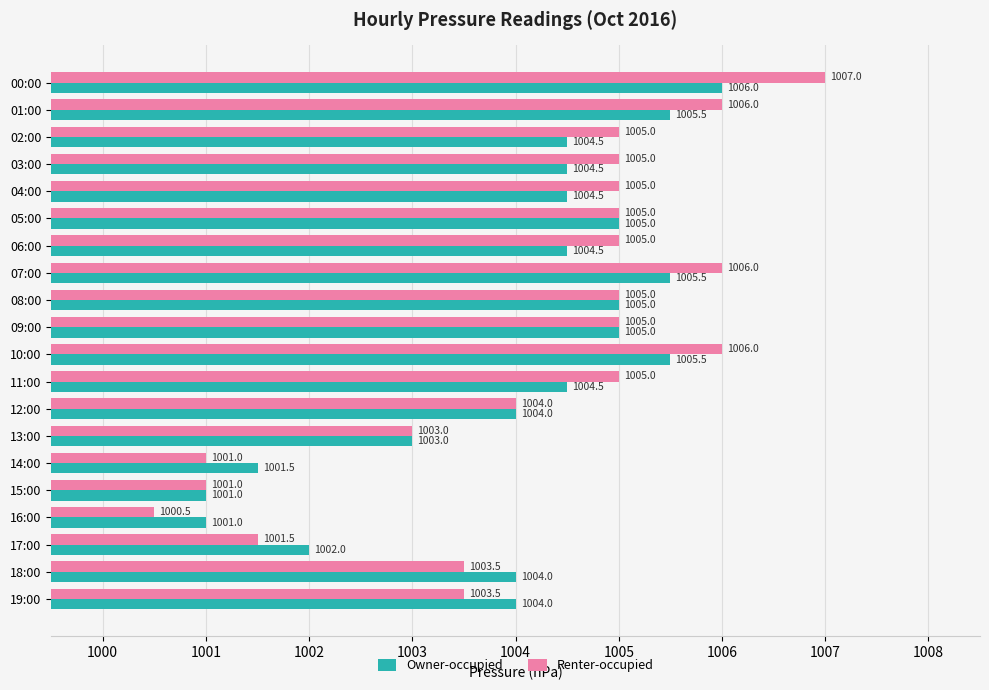

Which category has the lowest value across all series?

16:00